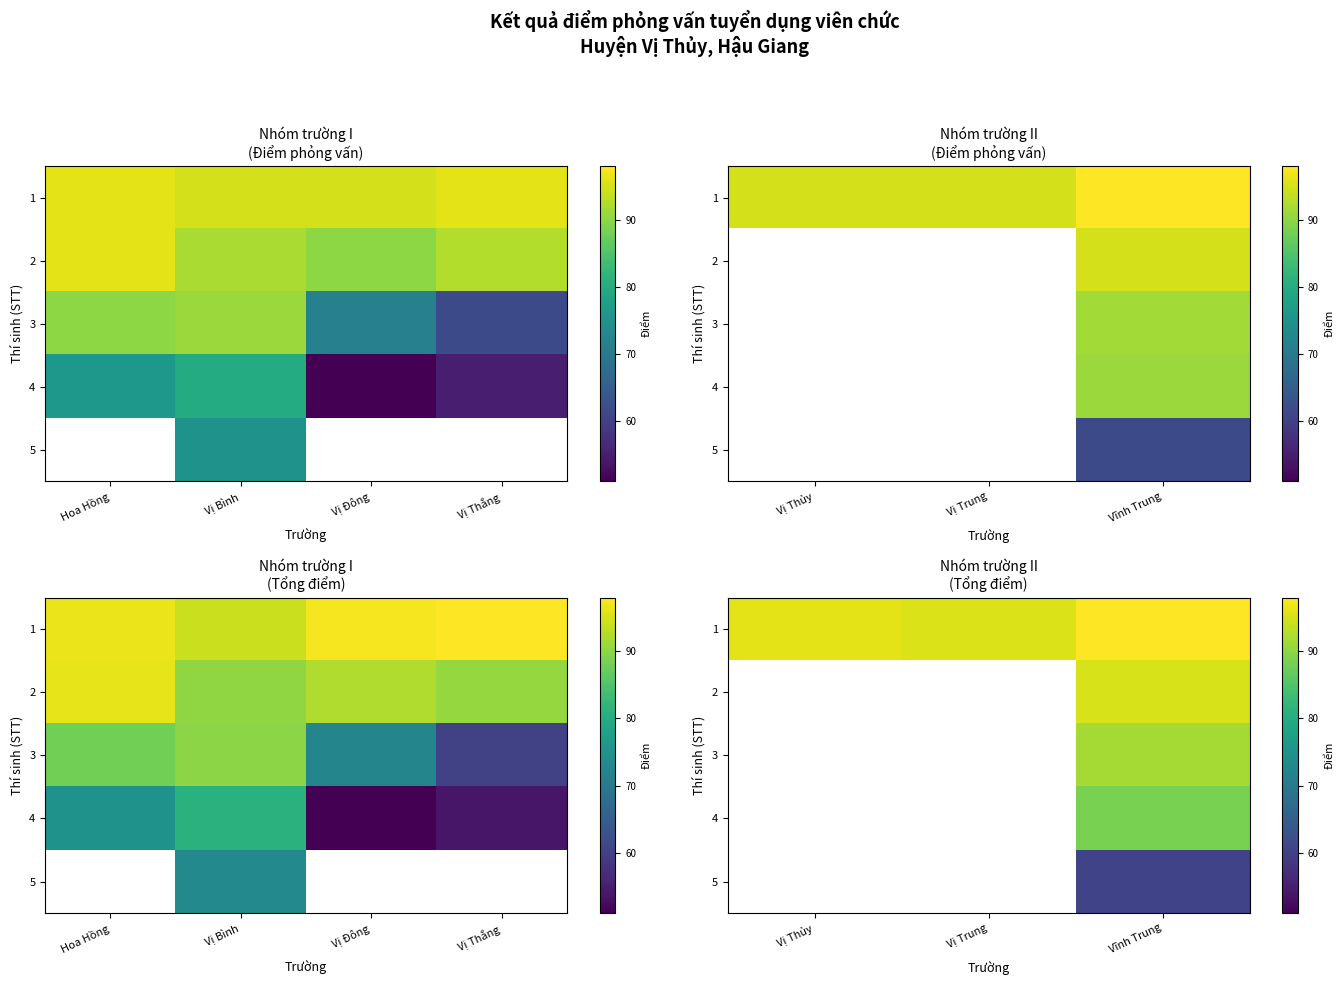

How many distinct data groups are displayed?

5